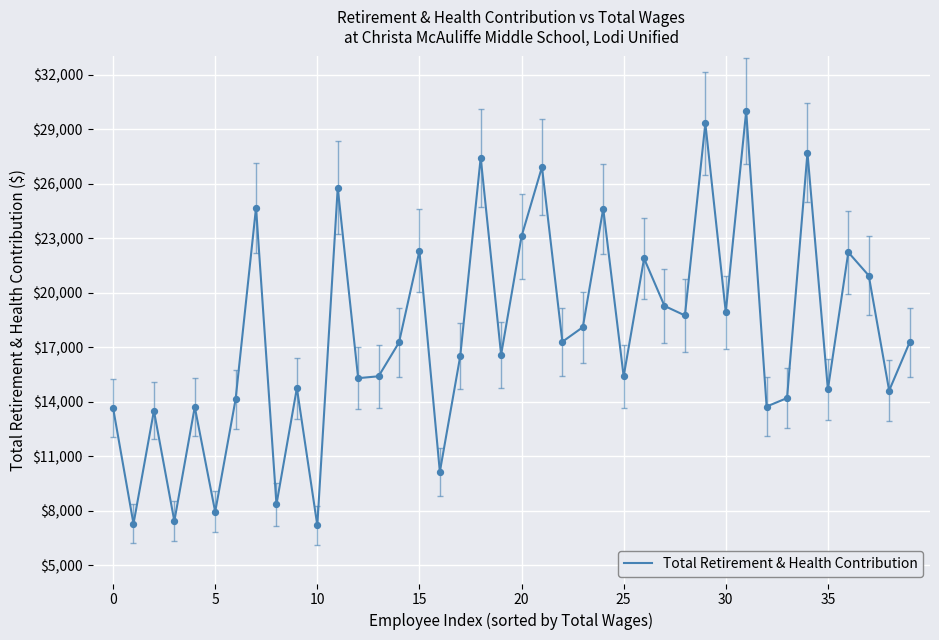

What is the greatest value displayed?

29995